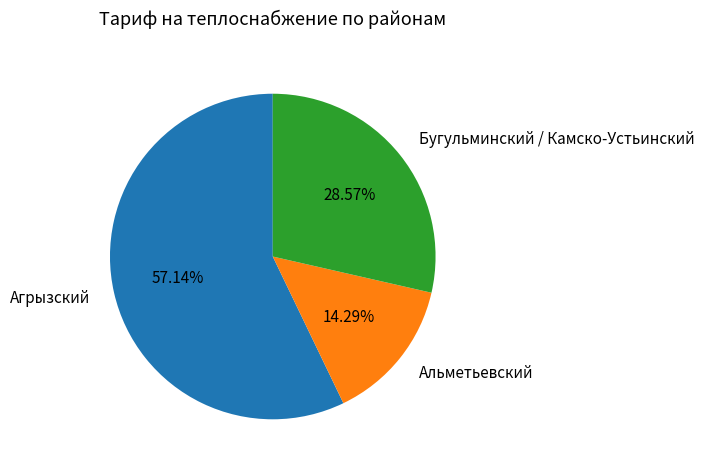

Which category has the smallest portion of the pie?

Альметьевский